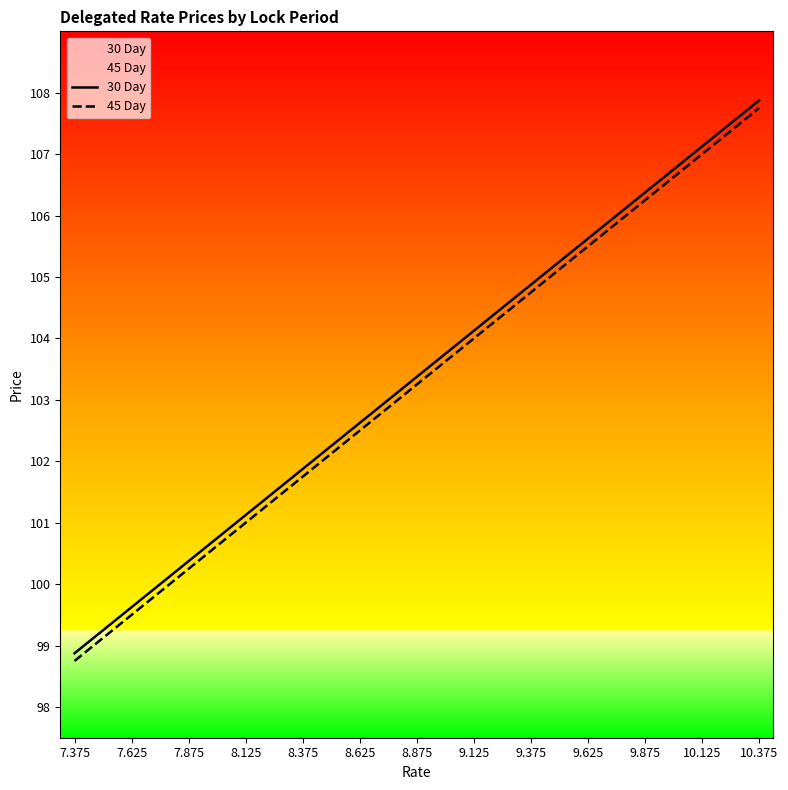

What is the total value across all series at 9.625?

211.1